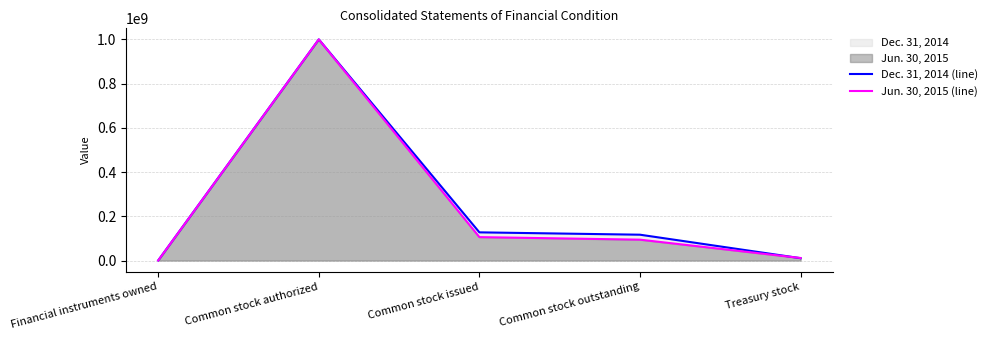

Count the number of data series in this chart.

2